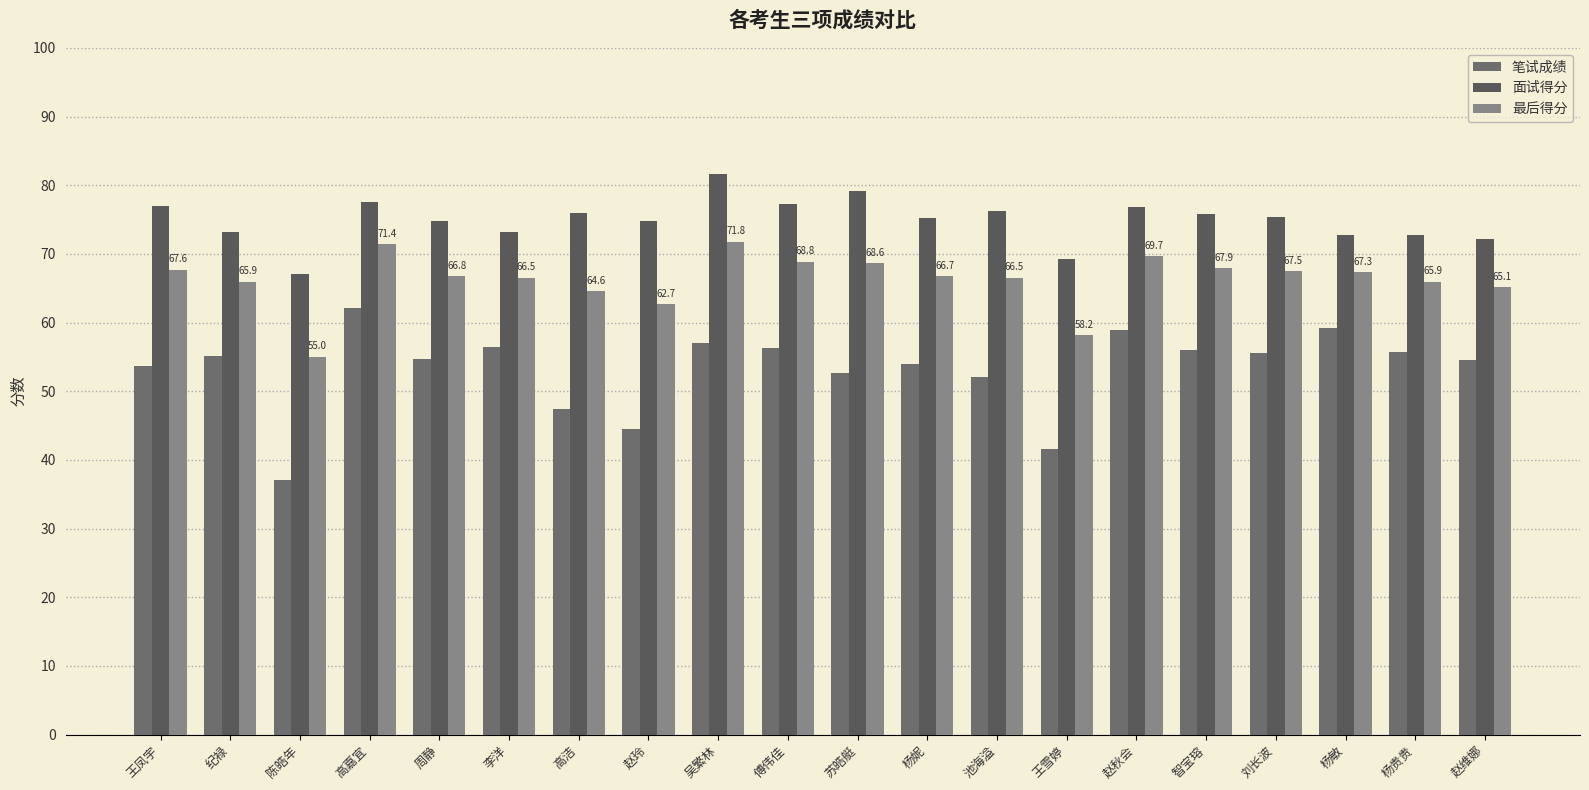

Which has a higher value, 智宝瑢 or 陈皓年?

智宝瑢